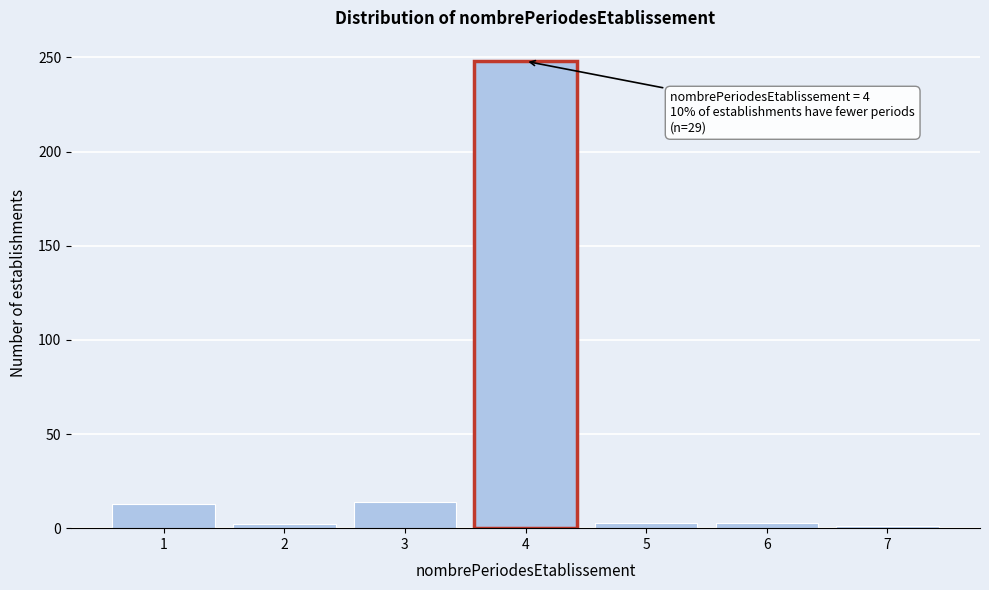

What is the maximum value shown in the chart?

248